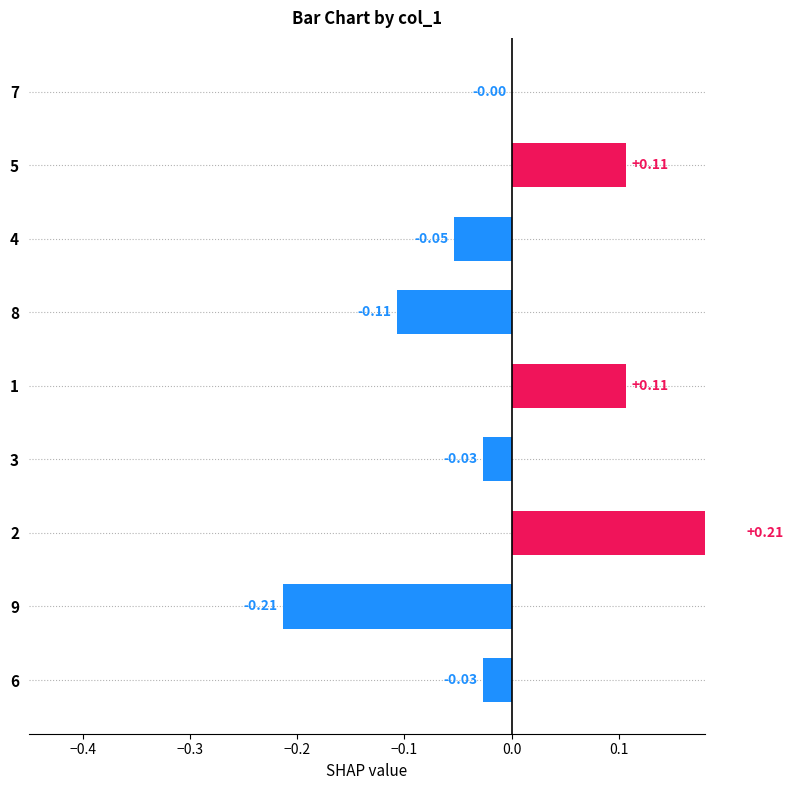

Is it true that col_7 equals -0.0 at 9?

False